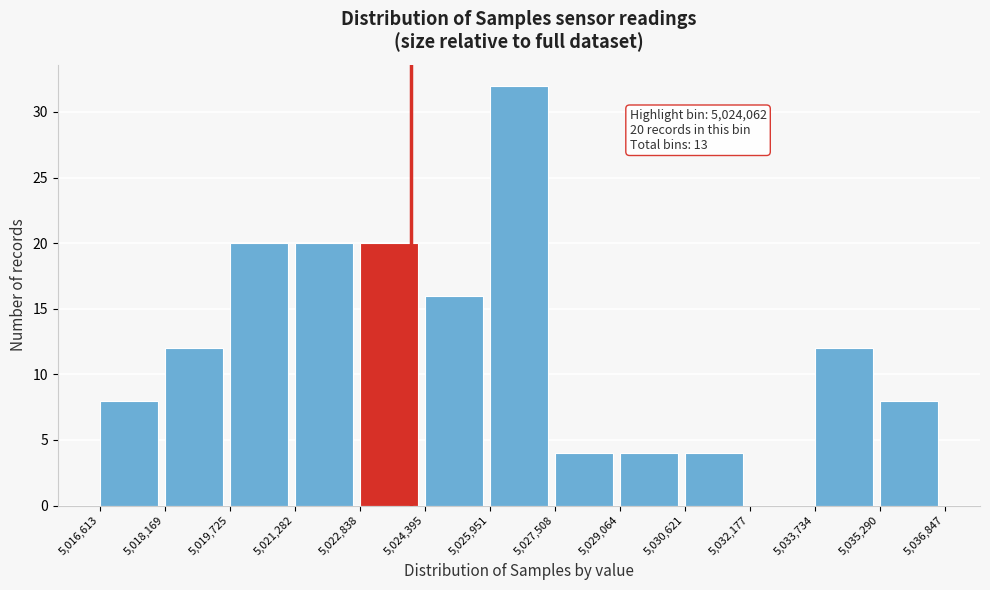

Over which range of the x-axis is the bar tallest?

5,025,951 to 5,027,508